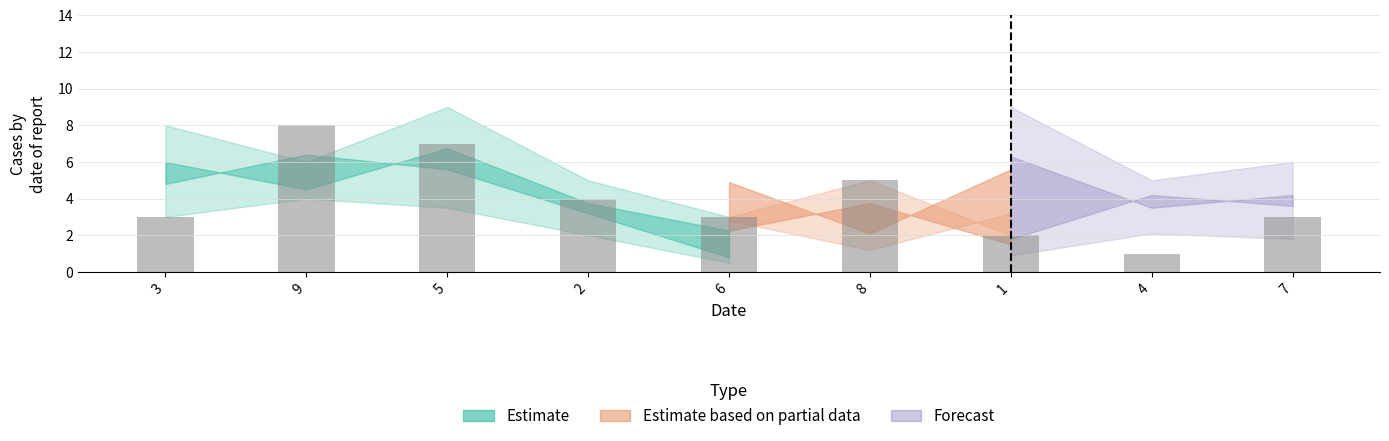

Which label corresponds to the largest value in the chart?

9